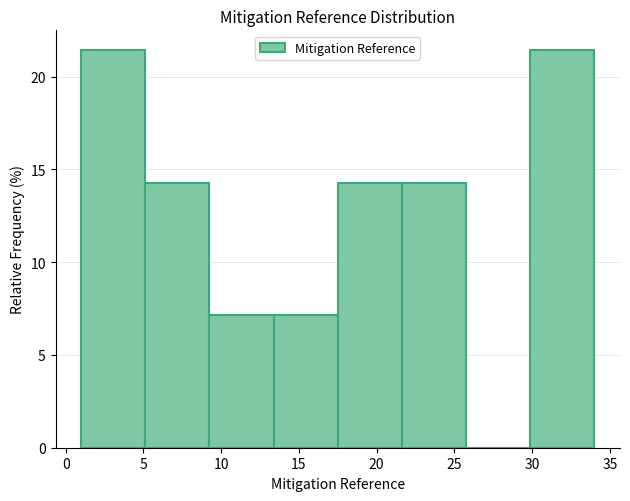

Reading left to right, list every bar in this chart as the range it spans on the x-axis followed by its height. Neither the bar edges nor the heights are printed on the chart, so give them approximately, as read against the axes.

1.0 to 5.0: 21.5
5.0 to 9.5: 14.5
9.5 to 13.5: 7.0
13.5 to 17.5: 7.0
17.5 to 21.5: 14.5
21.5 to 26.0: 14.5
26.0 to 30.0: 0
30.0 to 34.0: 21.5